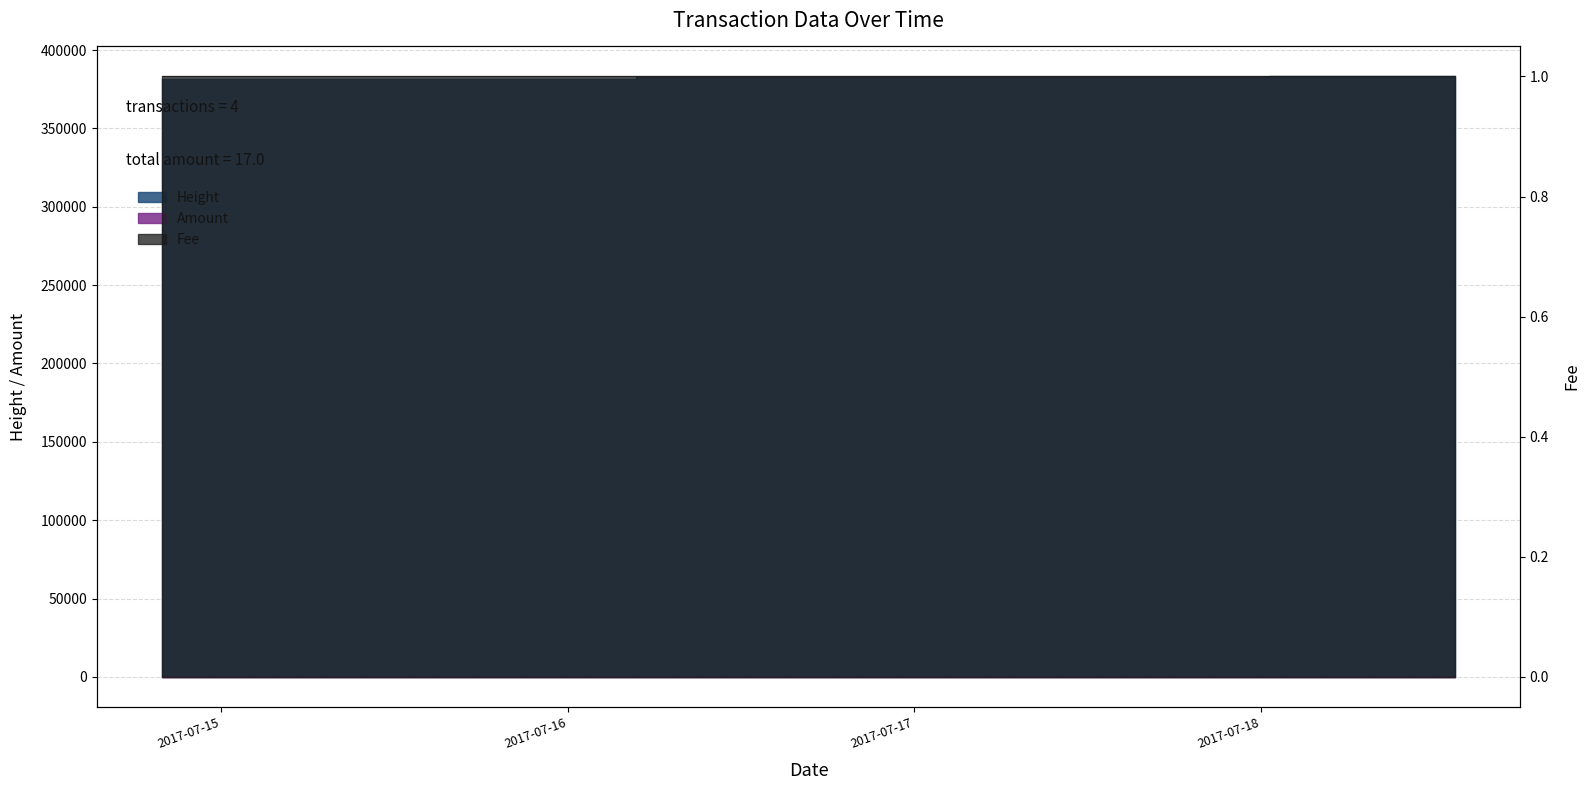

How many lines are shown in the chart?

2